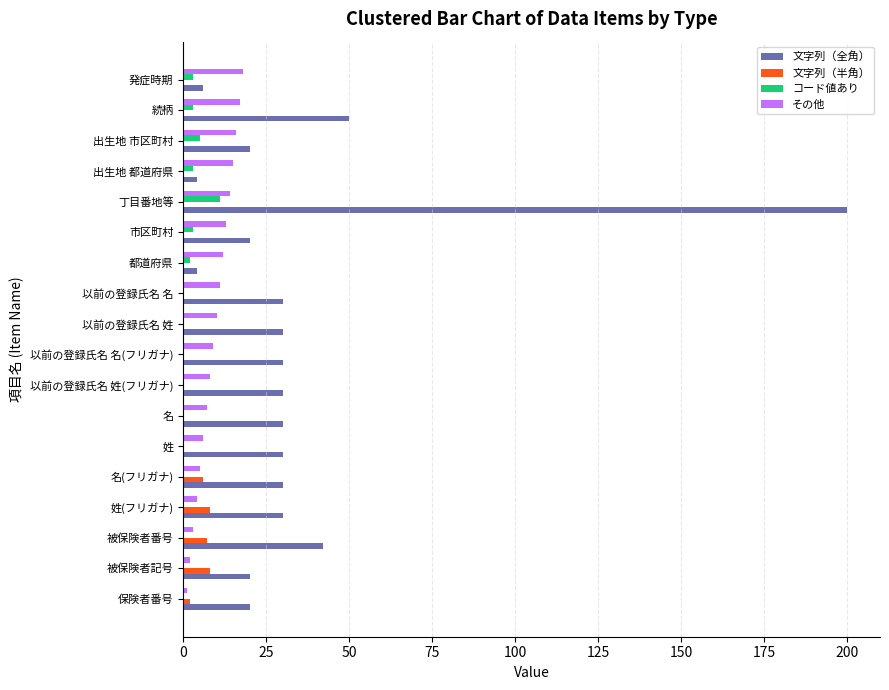

Is the value of 文字列（全角） at 名(フリガナ) greater than the value of その他 at 姓?

Yes